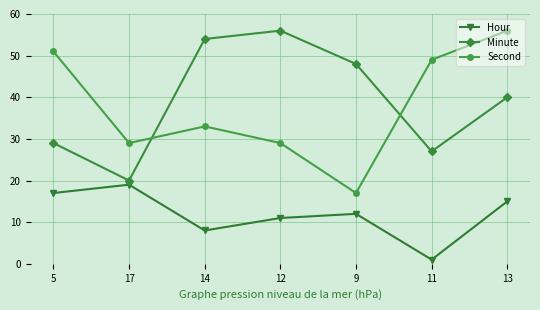

How many values in the Minute series are below 40?

3